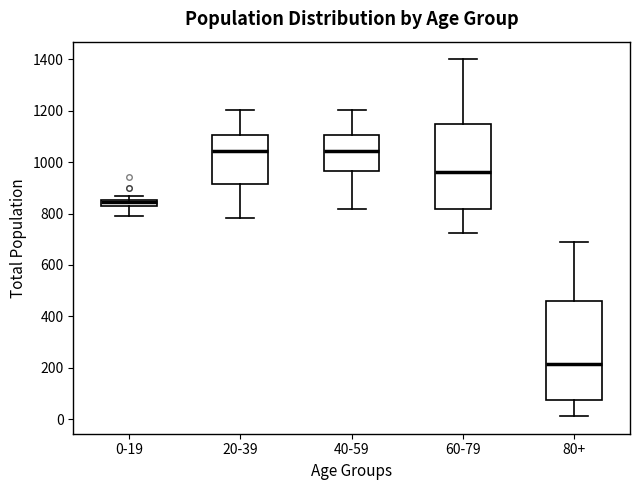

Where is the lower edge of the box for 0-19 on the y-axis? The values are not printed on the chart, so give them approximately, as read against the axis.

820